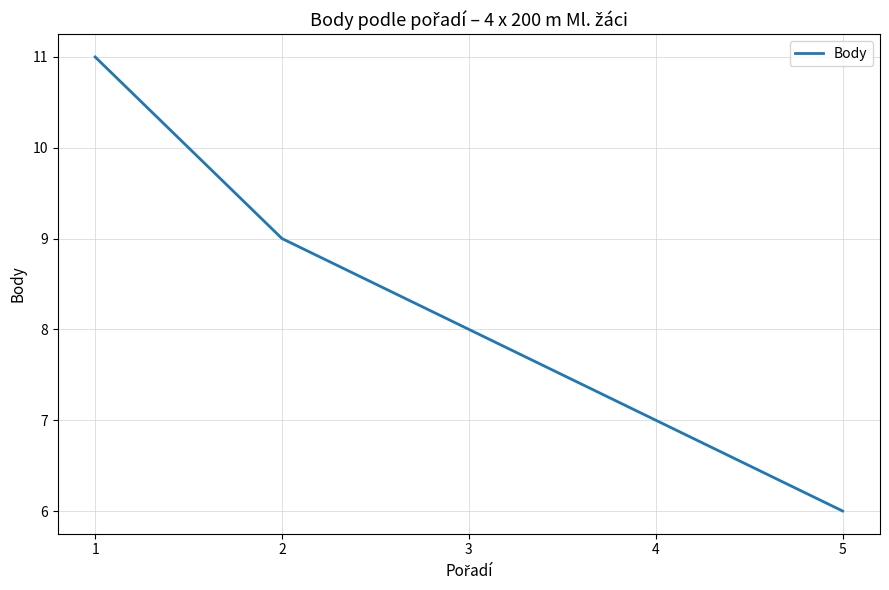

True or false: there are more than 2 points higher than both neighbors.

False